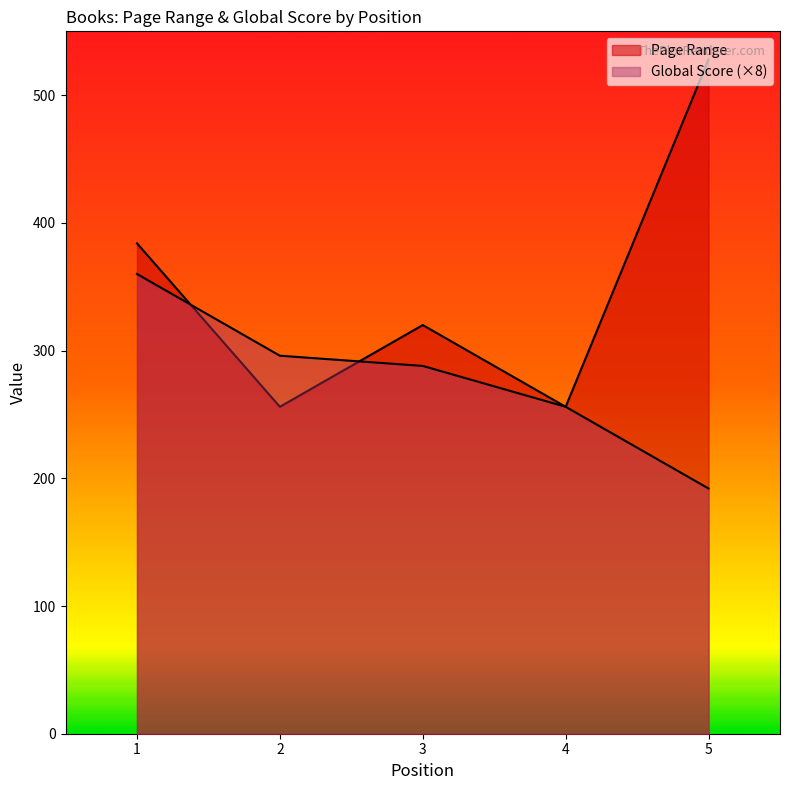

Where does the Page Range series first go above 320?

1